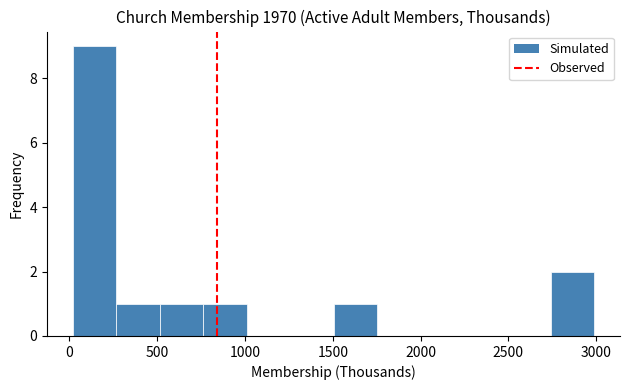

Reading left to right, list every bar in this chart as the range it spans on the x-axis followed by its height. Neither the bar edges nor the heights are printed on the chart, so give them approximately, as read against the axes.

0 to 250: 9
250 to 500: 1
500 to 750: 1
750 to 1000: 1
1000 to 1250: 0
1250 to 1500: 0
1500 to 1750: 1
1750 to 2000: 0
2000 to 2250: 0
2250 to 2500: 0
2500 to 2750: 0
2750 to 3000: 2